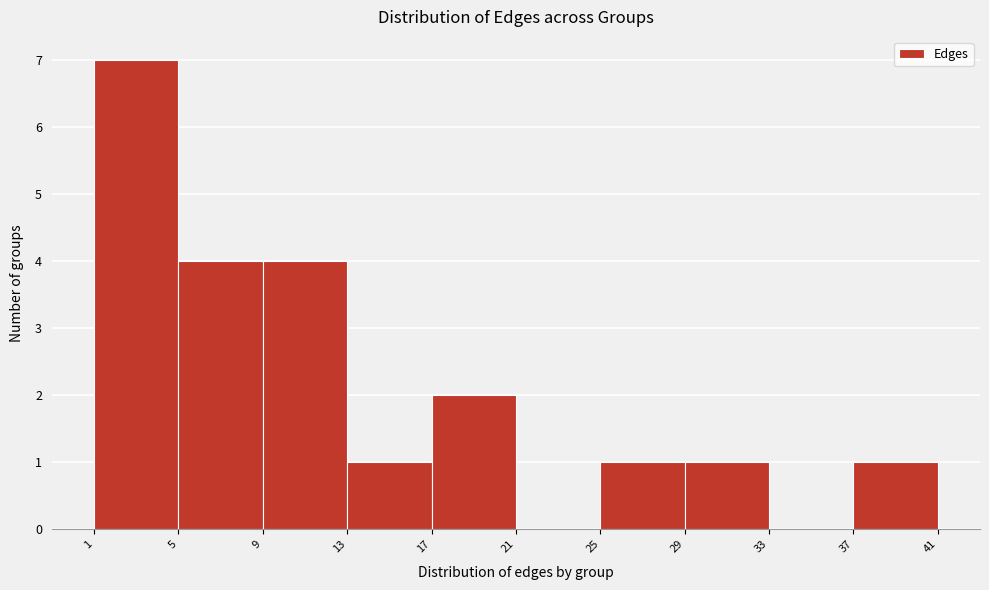

Reading left to right, transcribe this chart: for each bar, give the range it covers on the x-axis and its height. The values are not printed on the chart, so give them approximately, as read against the axis.

1 to 5: 7
5 to 9: 4
9 to 13: 4
13 to 17: 1
17 to 21: 2
21 to 25: 0
25 to 29: 1
29 to 33: 1
33 to 37: 0
37 to 41: 1